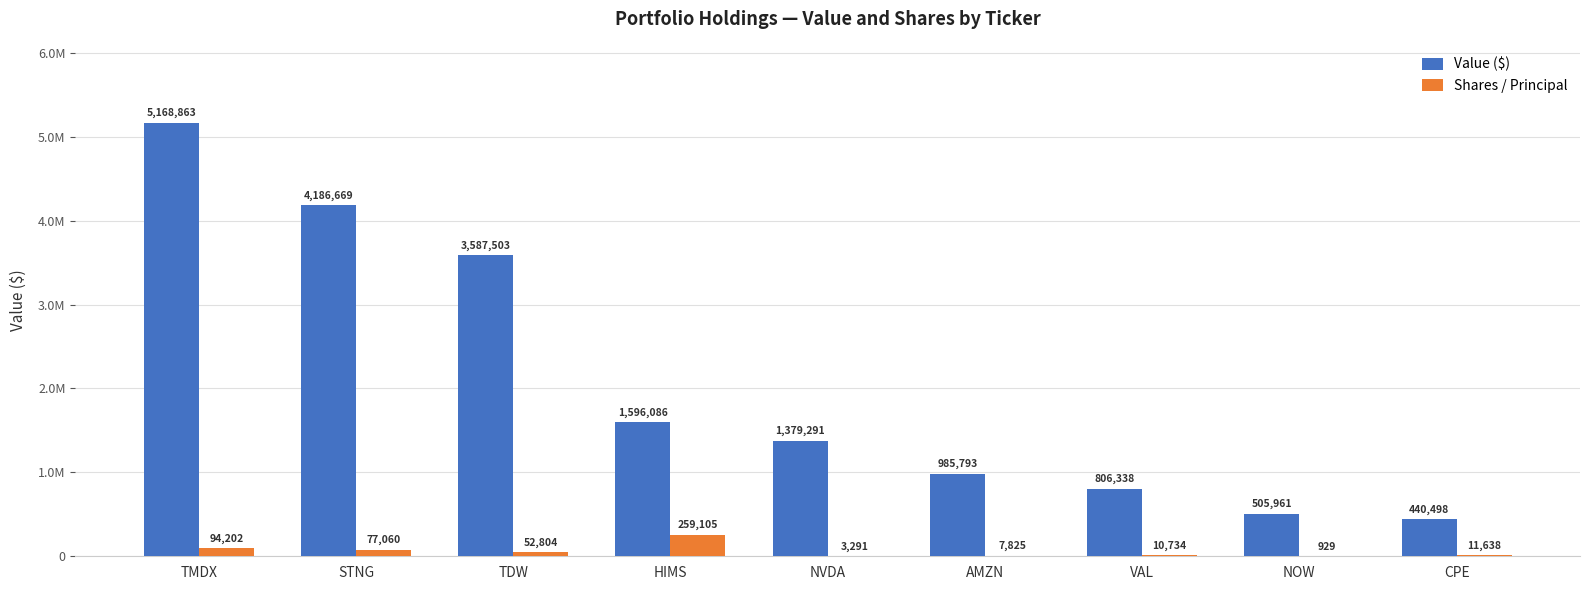

Does the chart contain stacked bars?

No